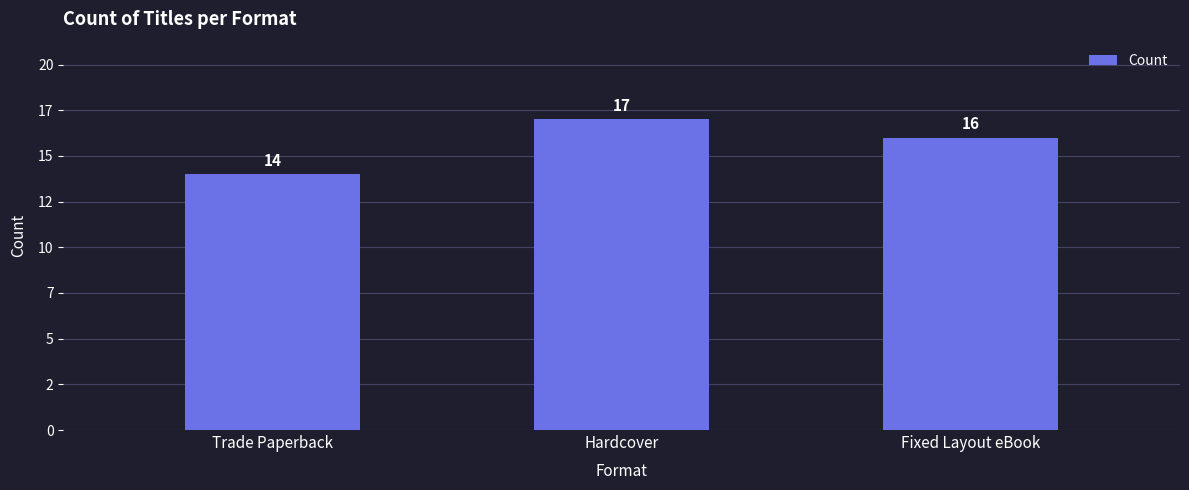

Does the chart contain stacked bars?

No